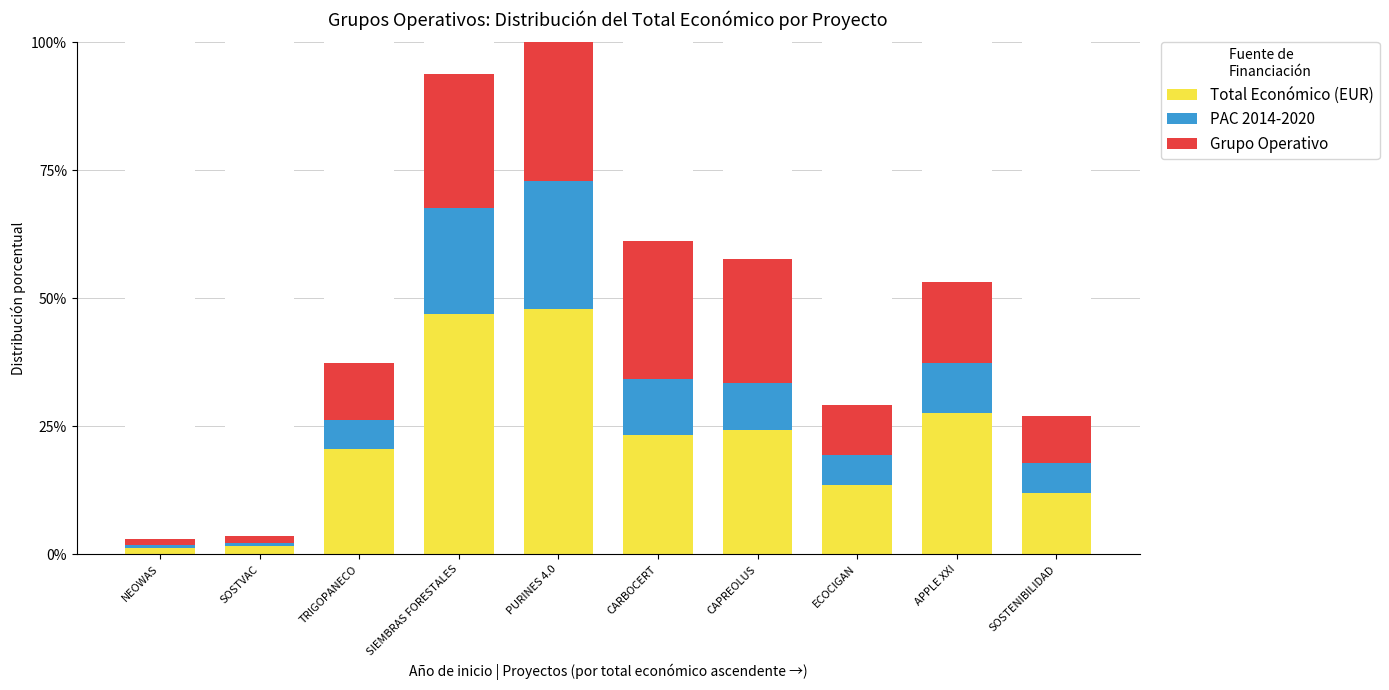

Rank the categories by Total Económico (EUR) value from lowest to highest.

NEOWAS, SOSTVAC, SOSTENIBILIDAD, ECOCIGAN, TRIGOPANECO, CARBOCERT, CAPREOLUS, APPLE XXI, SIEMBRAS FORESTALES, PURINES 4.0